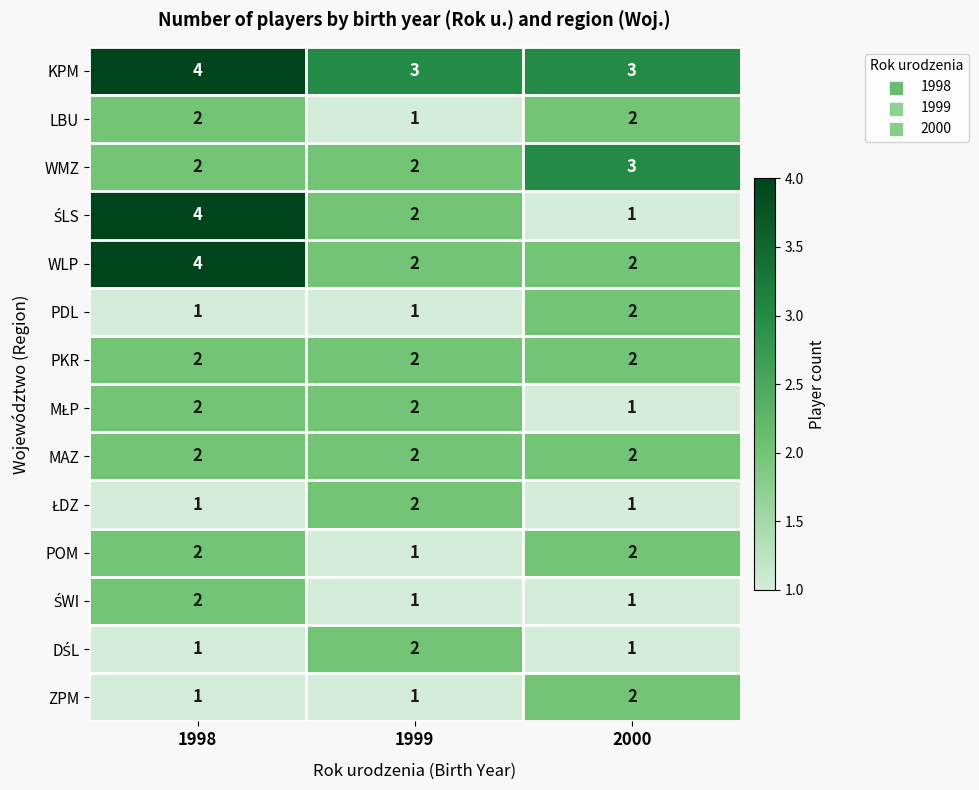

What is the total value across all series at 1999?

24